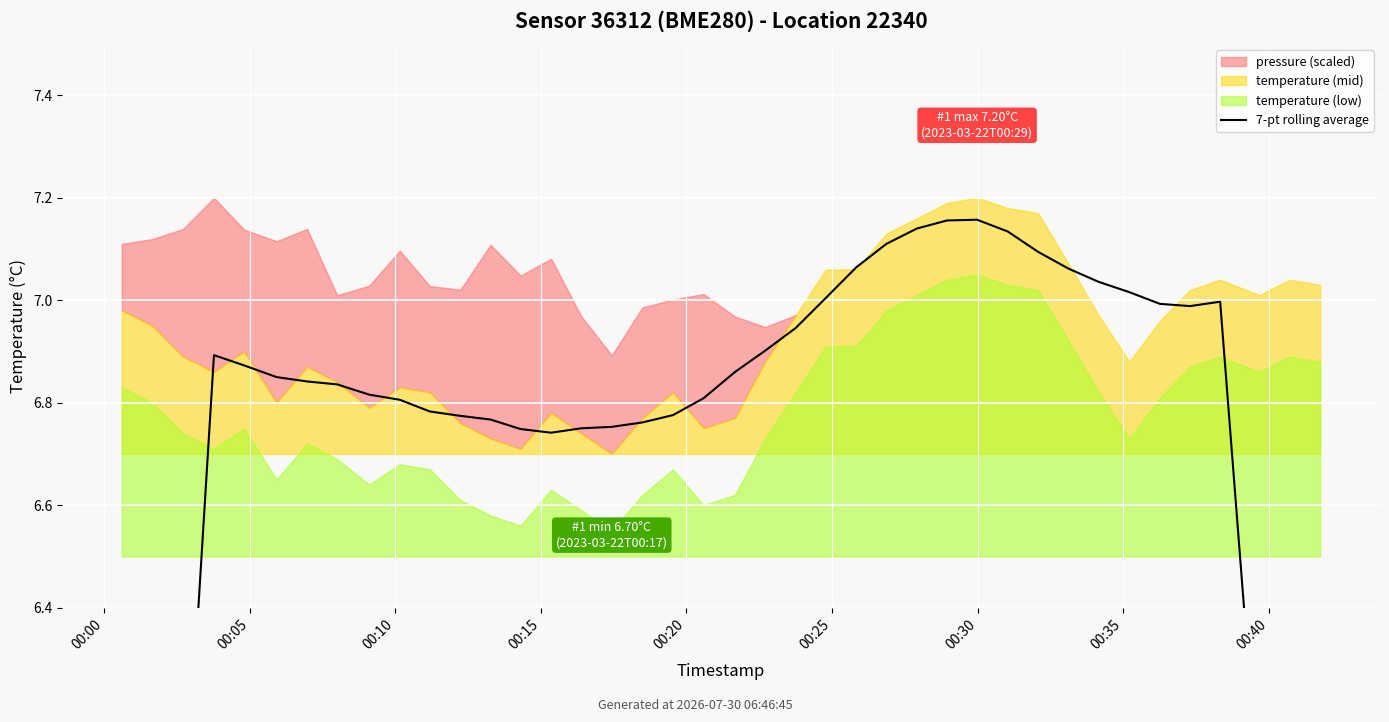

The chart shows a value of 7.2 at 27. True or false?

True